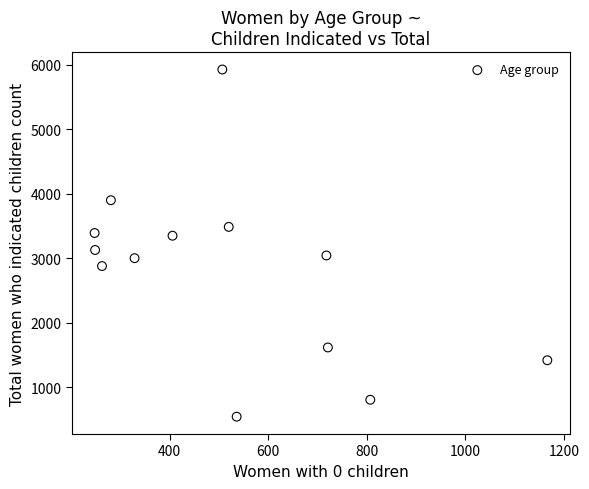

What is the range of X values (max minus min)?

918